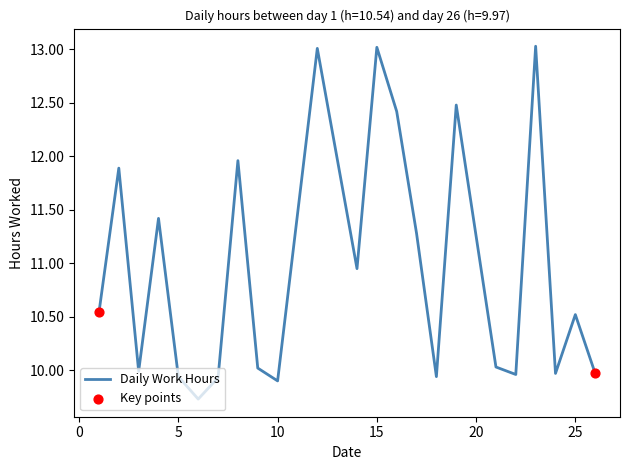

What is the difference between the maximum and minimum values?

3.3